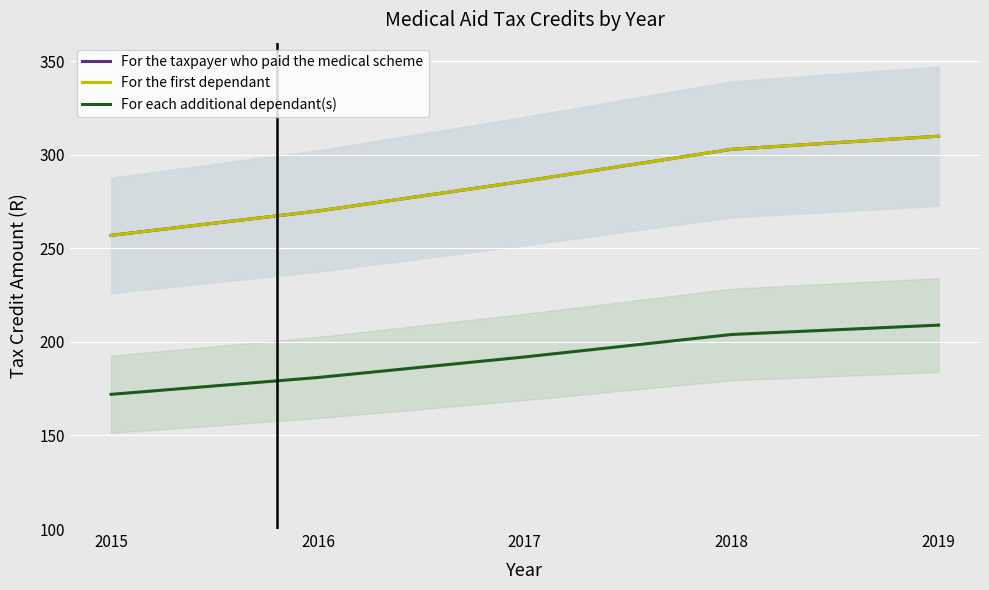

What is the value of the For the first dependant point at the 1st from the left?

257